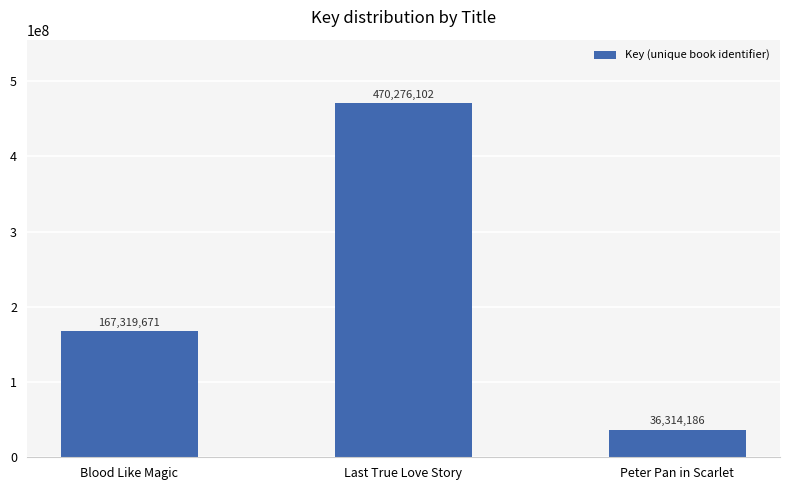

Between Last True Love Story and Peter Pan in Scarlet, which is larger?

Last True Love Story